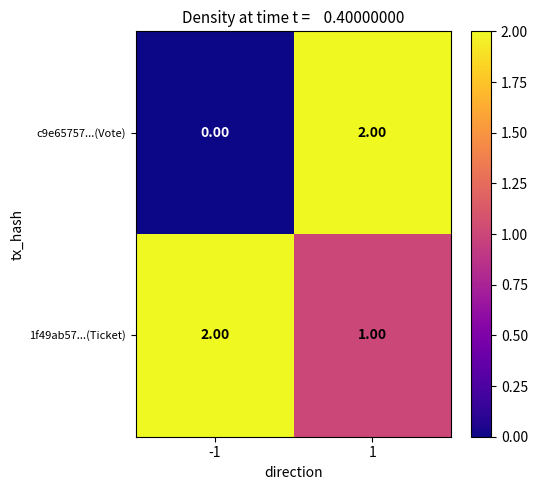

Is the value of c9e65757...(Vote) at -1 greater than the value of 1f49ab57...(Ticket) at -1?

No